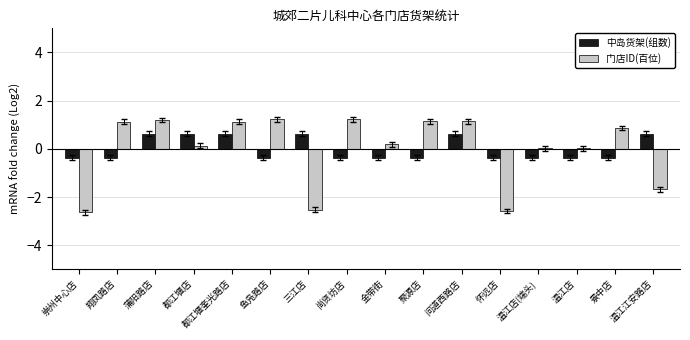

Are the bars grouped side by side (vs. stacked)?

Yes